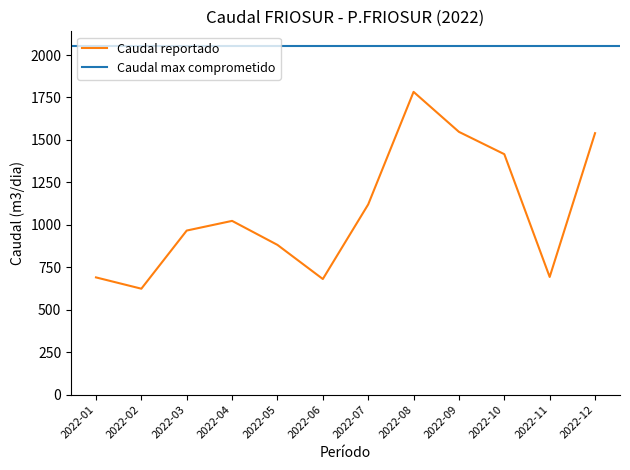

Is this an area chart (filled region under the line)?

No